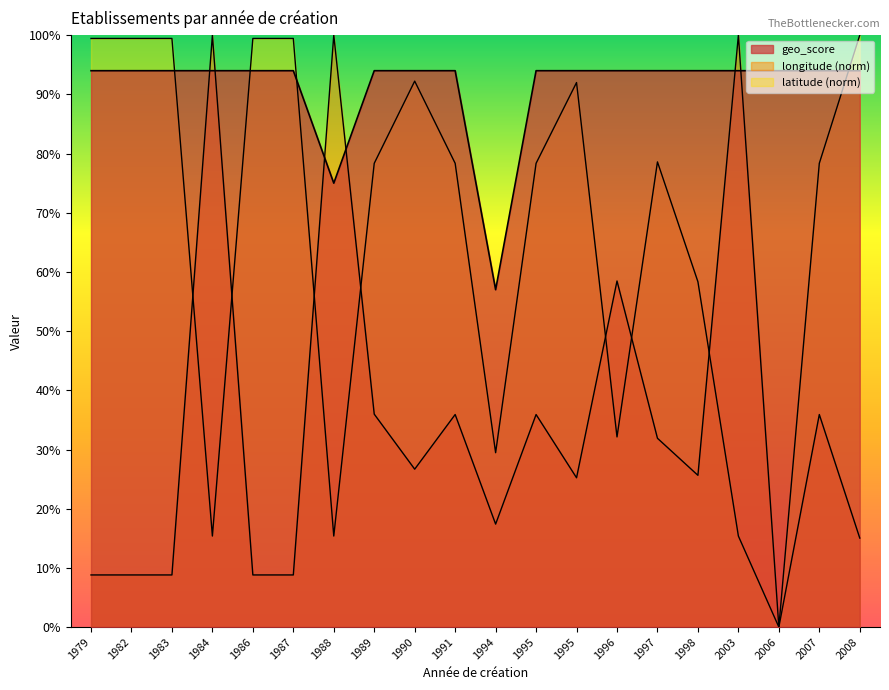

Between 1997 and 1995, which is larger?

1997